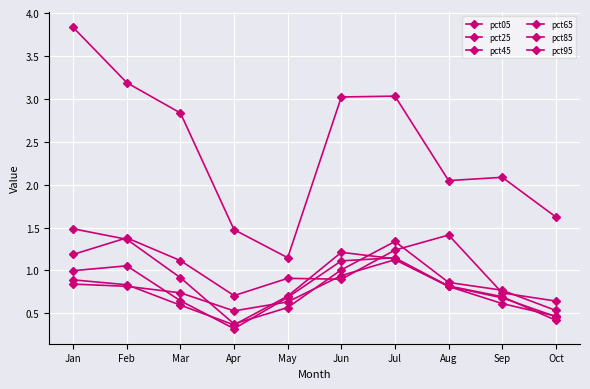

How many series are shown in this chart?

6